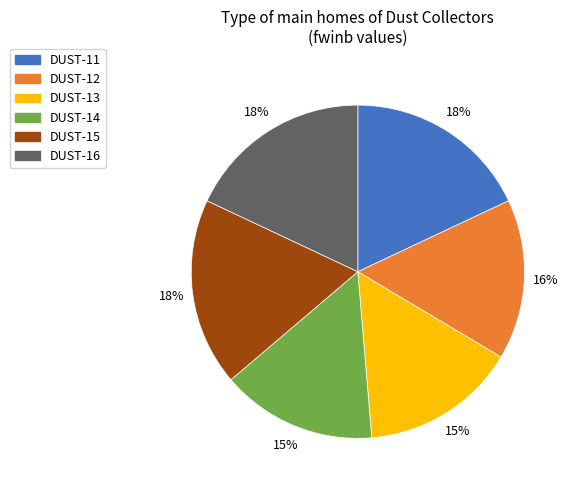

True or false: DUST-12 accounts for 16% of the total.

True